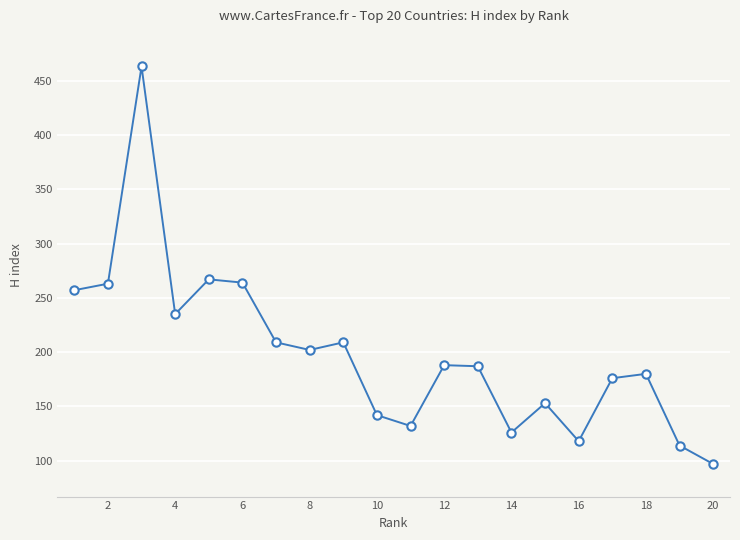

What is the sum of all values?

3982